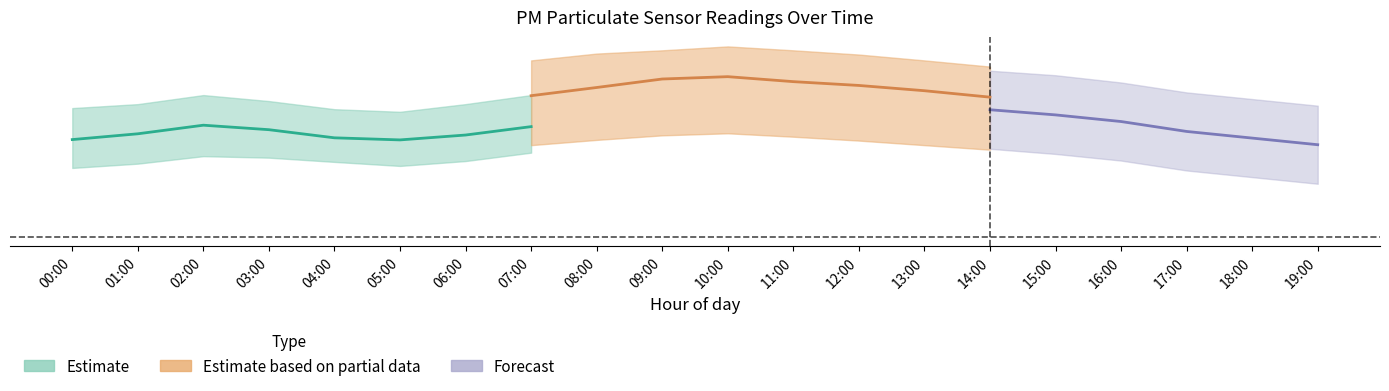

What is the label of the 4th point from the left?

03:00